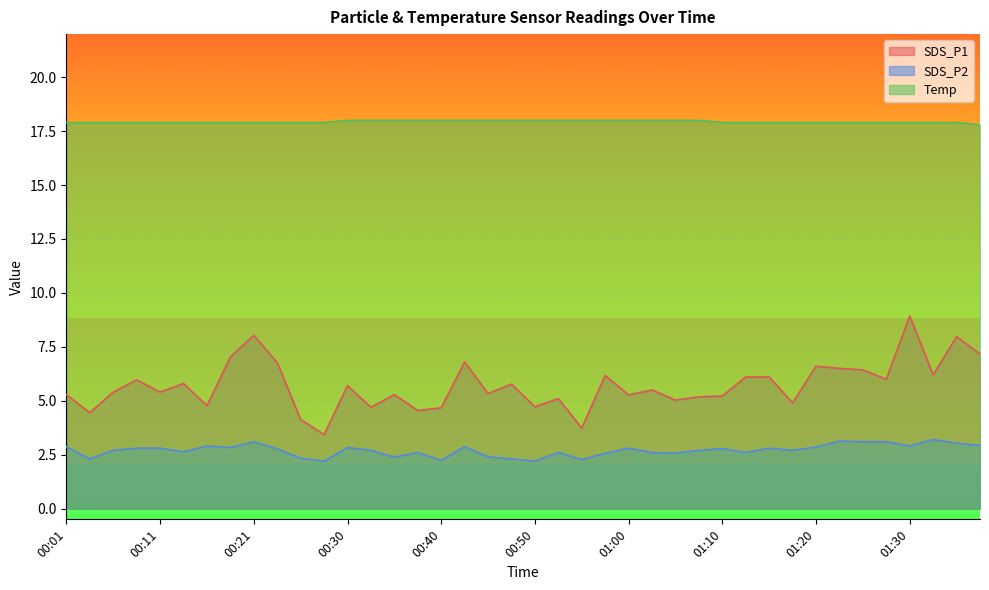

What is the maximum value shown in the chart?

18.0